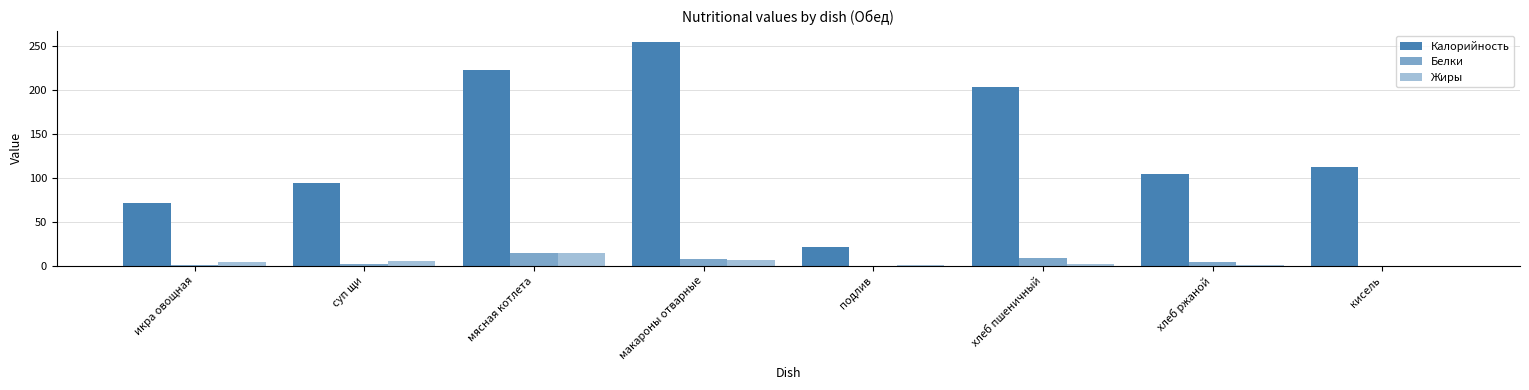

Is the value of Жиры at кисель greater than the value of Калорийность at макароны отварные?

No